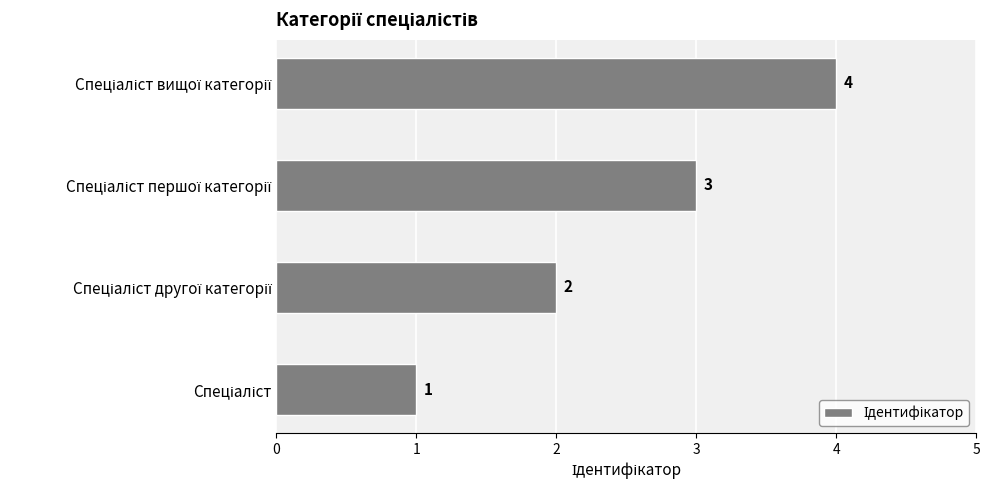

What is the sum of all values?

10